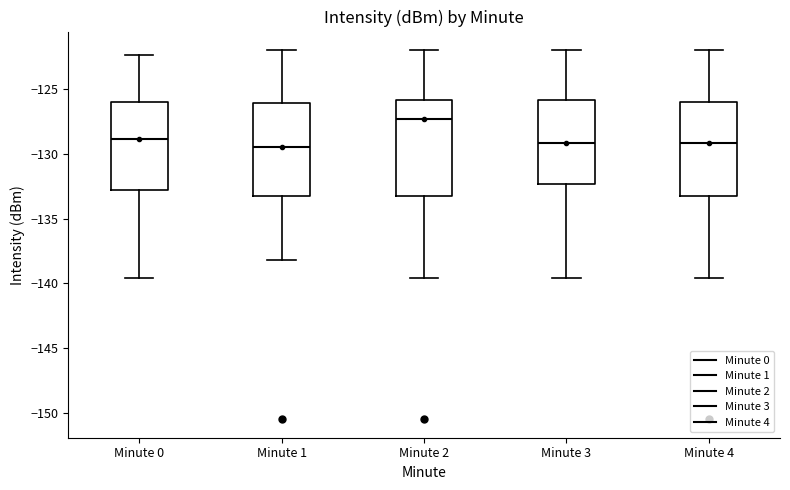

Reading left to right, read every box against the y-axis: the position of its median line, the range the box covers, and the ends of its whiskers. The values are not printed on the chart, so give them approximately, as read against the axis.

Minute 0: median -129.0, box -133.0 to -126.0, whiskers -139.5 to -122.5
Minute 1: median -129.5, box -133.5 to -126.0, whiskers -138.0 to -122.0
Minute 2: median -127.5, box -133.5 to -126.0, whiskers -139.5 to -122.0
Minute 3: median -129.0, box -132.5 to -126.0, whiskers -139.5 to -122.0
Minute 4: median -129.0, box -133.5 to -126.0, whiskers -139.5 to -122.0